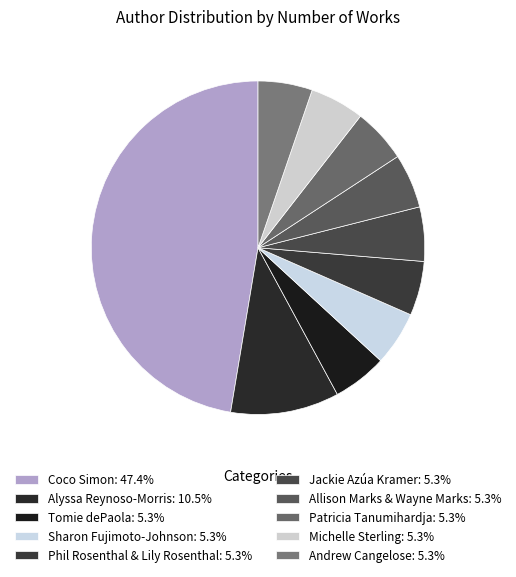

The Andrew Cangelose slice represents 12% of the pie. True or false?

False